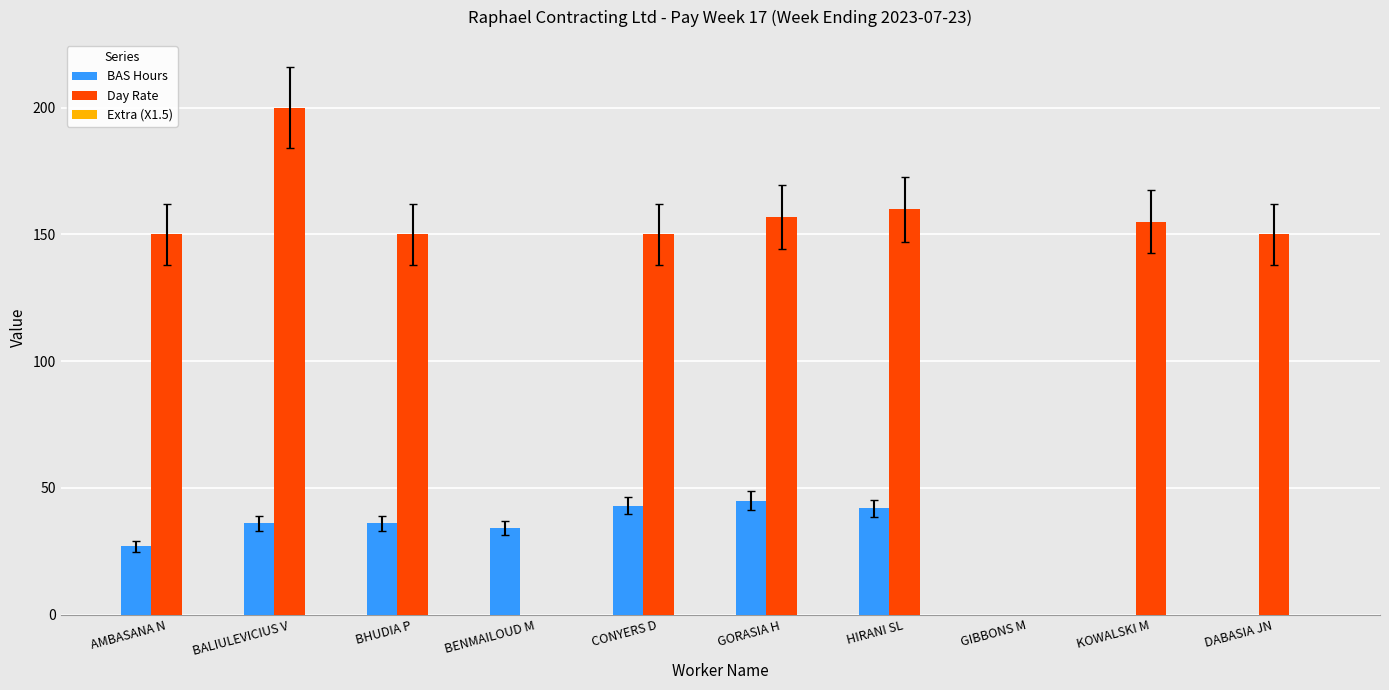

True or false: Day Rate has a value of 150.0 at CONYERS D.

True